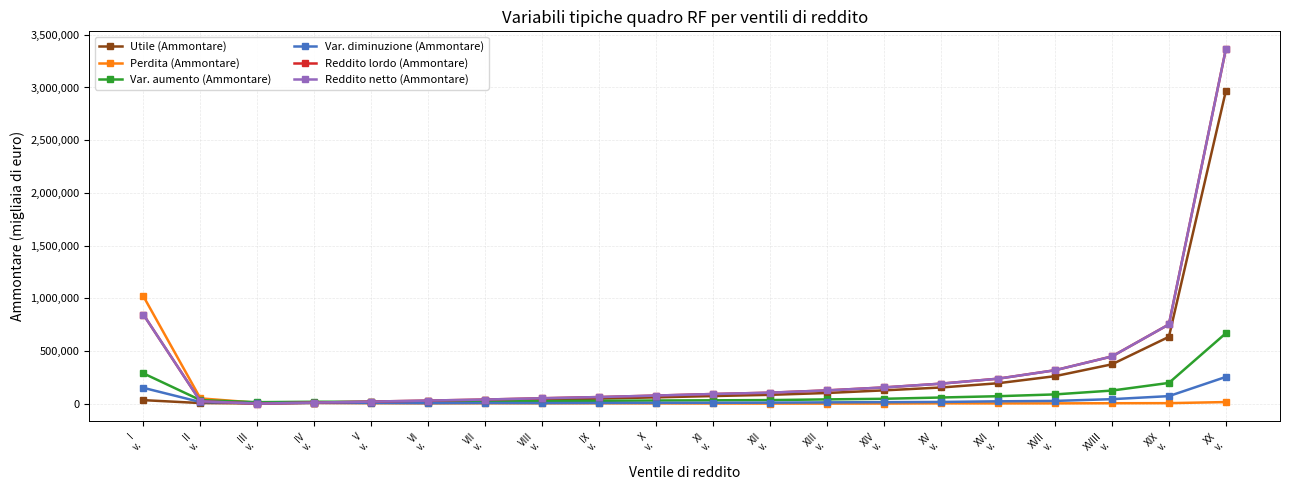

What is the difference between the Perdita (Ammontare) values at V
v. and VIII
v.?

823